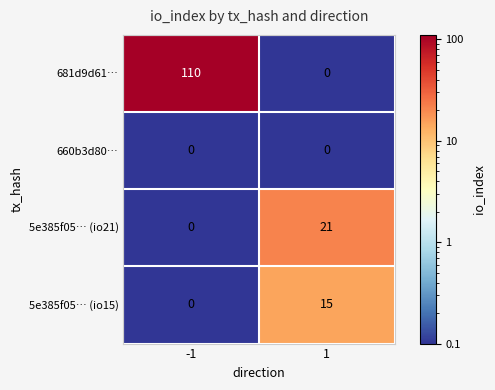

What is the difference between the maximum and minimum values in the 681d9d61… series?

110